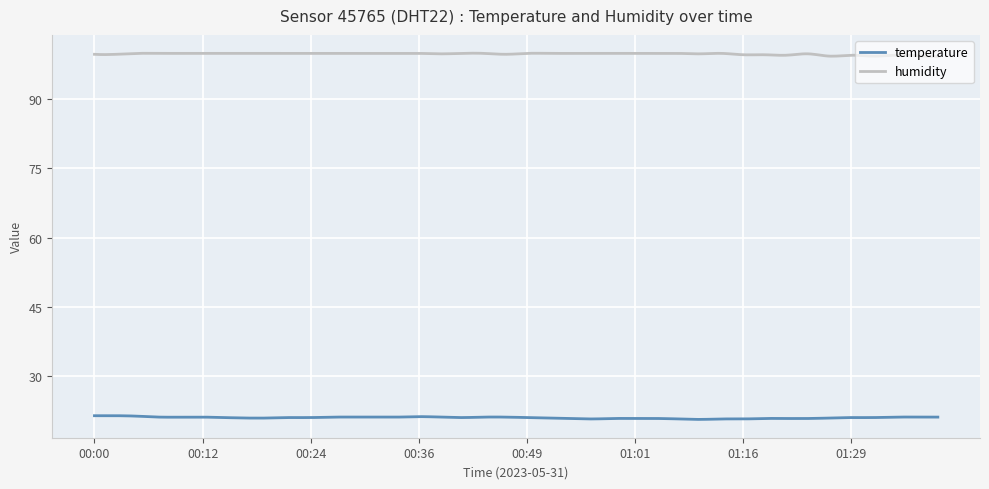

What is the lowest value of the temperature series?

20.6